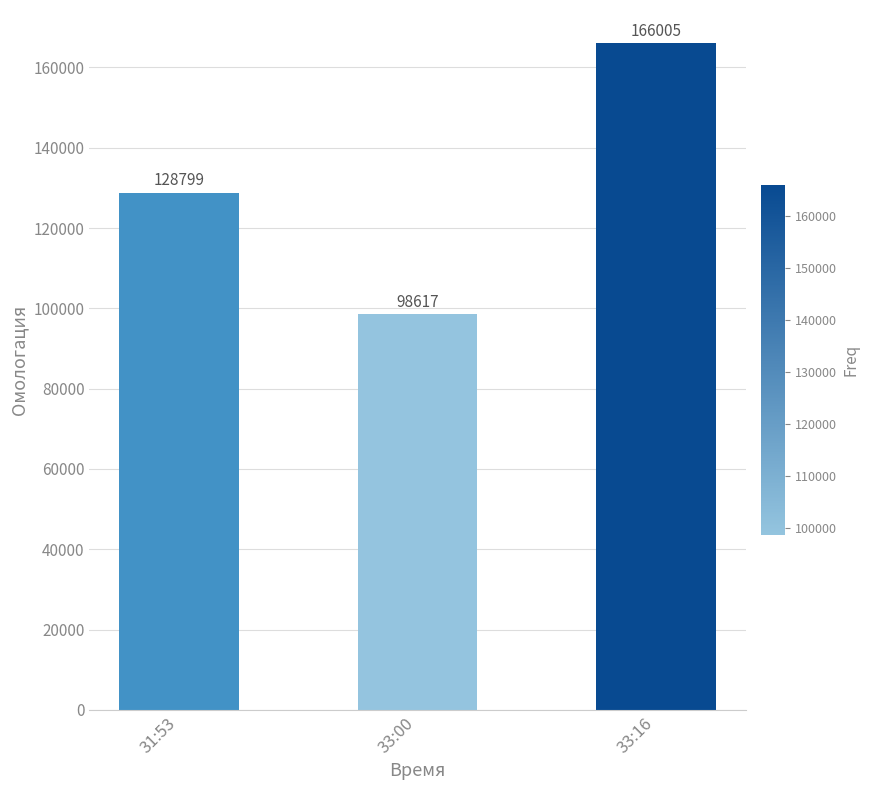

What is the smallest value displayed?

98617